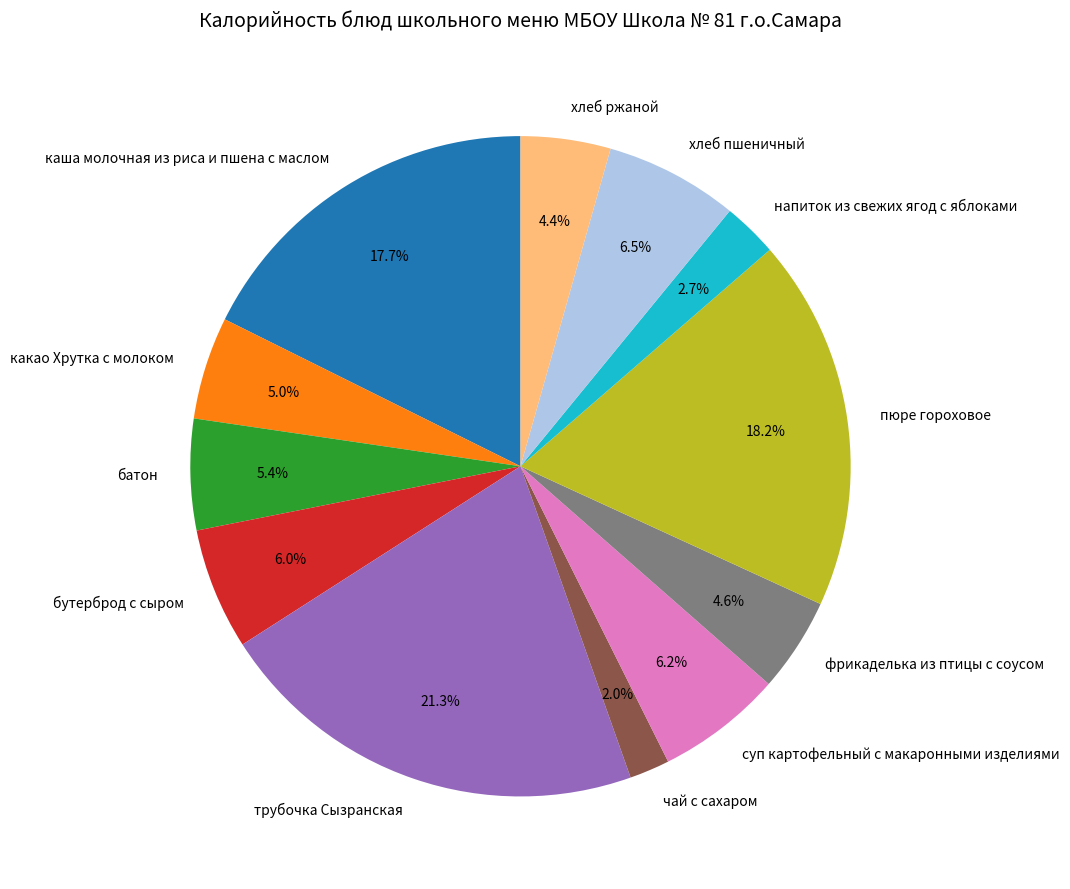

Between хлеб ржаной and чай с сахаром, which is larger?

хлеб ржаной